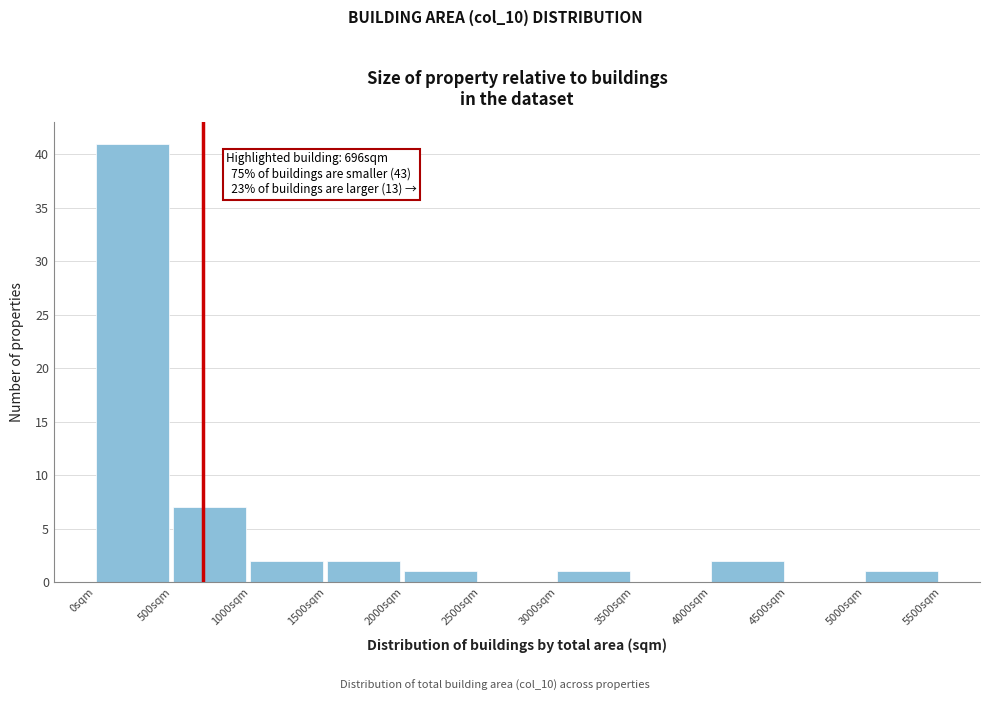

Which range on the x-axis has the tallest bar?

0 to 500